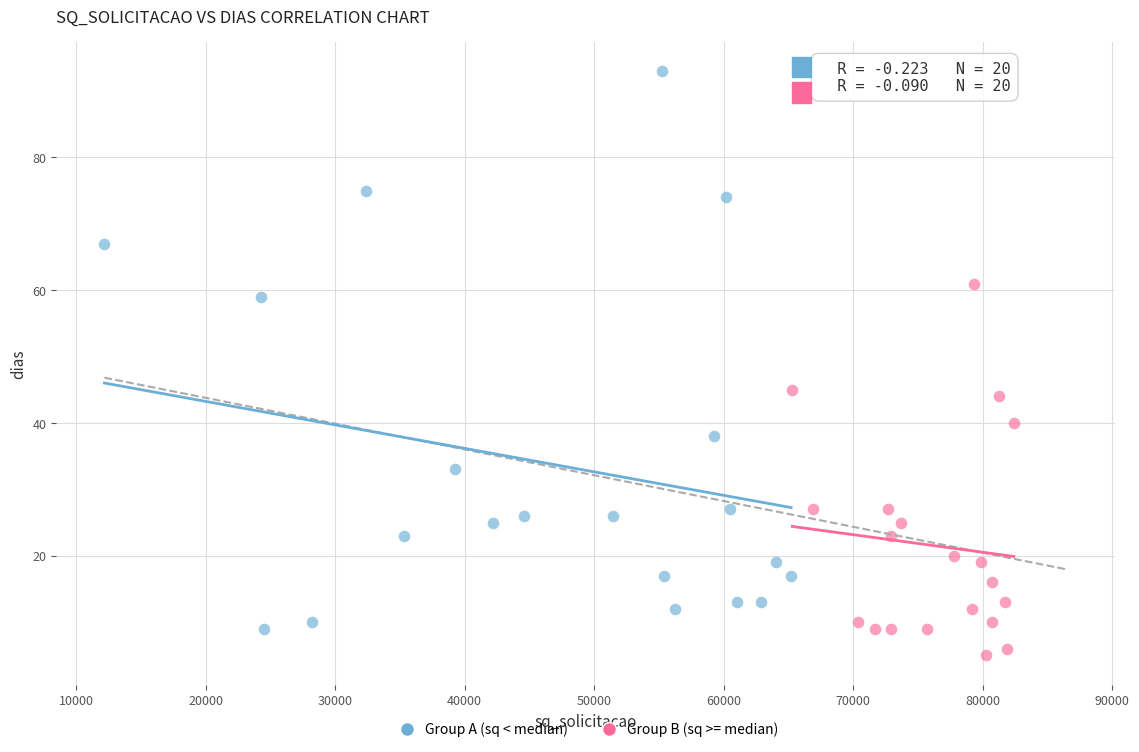

What are all the series names shown in the legend?

Group A (sq < median), Group B (sq >= median)